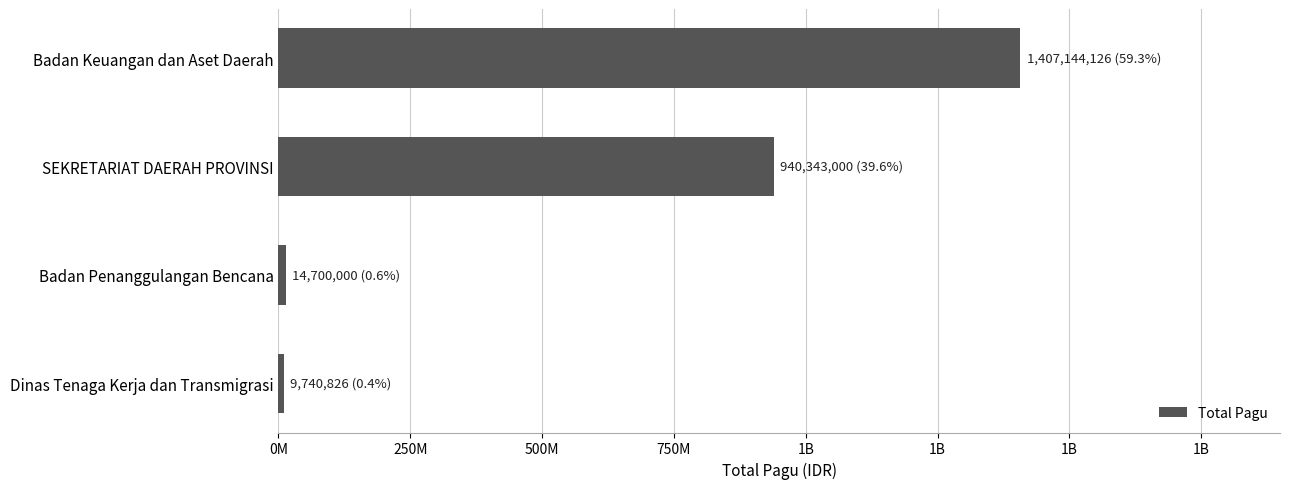

Does the chart contain any negative values?

No